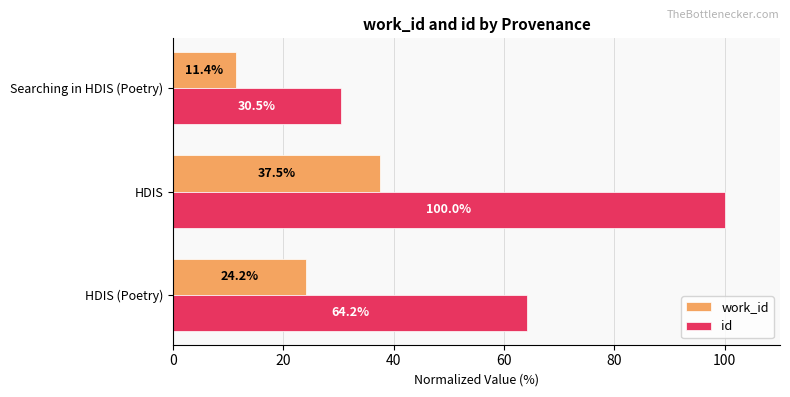

How many data points in work_id are less than 24?

1